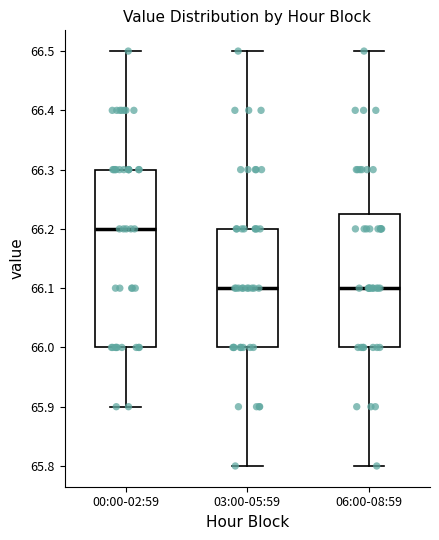

Comparing the boxes themselves (not the whiskers), which one is the tallest?

00:00-02:59